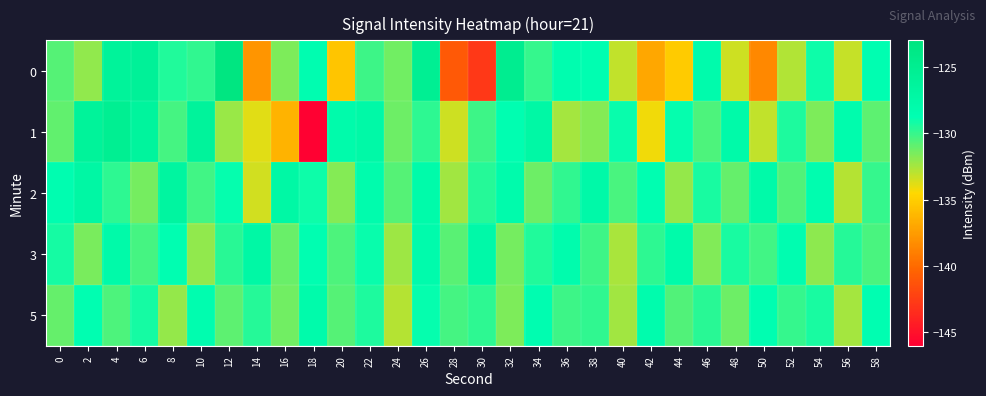

How many data points does each series have?

30